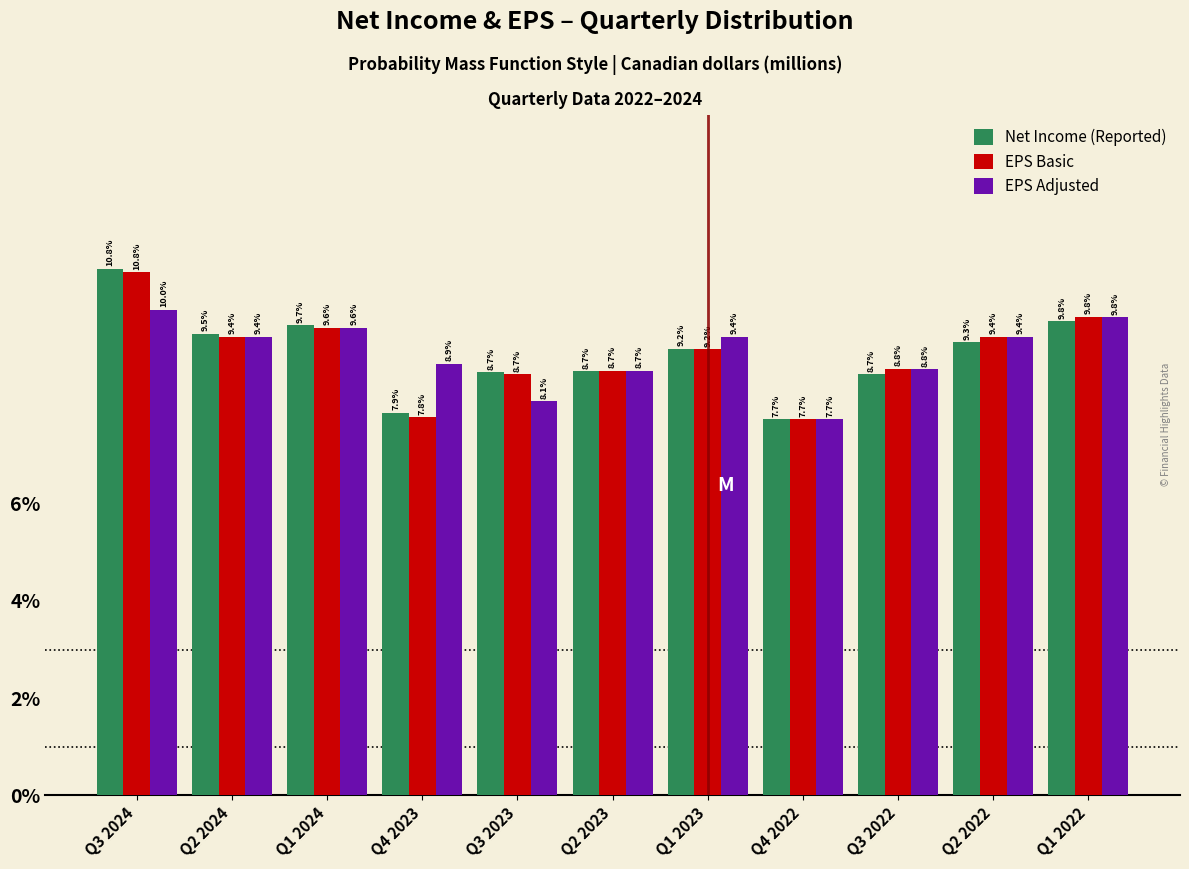

Reading right to left, list all the values displayed in this chart.

Net Income (Reported): Q1 2022=9.8	Q2 2022=9.3	Q3 2022=8.7	Q4 2022=7.7	Q1 2023=9.2	Q2 2023=8.7	Q3 2023=8.7	Q4 2023=7.9	Q1 2024=9.7	Q2 2024=9.5	Q3 2024=10.8
EPS Basic: Q1 2022=9.8	Q2 2022=9.4	Q3 2022=8.8	Q4 2022=7.7	Q1 2023=9.2	Q2 2023=8.7	Q3 2023=8.7	Q4 2023=7.8	Q1 2024=9.6	Q2 2024=9.4	Q3 2024=10.8
EPS Adjusted: Q1 2022=9.8	Q2 2022=9.4	Q3 2022=8.8	Q4 2022=7.7	Q1 2023=9.4	Q2 2023=8.7	Q3 2023=8.1	Q4 2023=8.9	Q1 2024=9.6	Q2 2024=9.4	Q3 2024=10.0